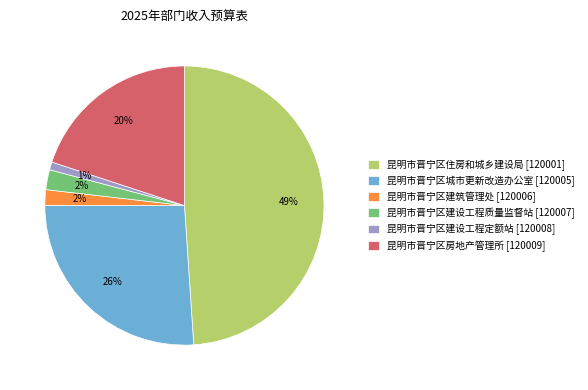

Count the number of slices in the pie.

6